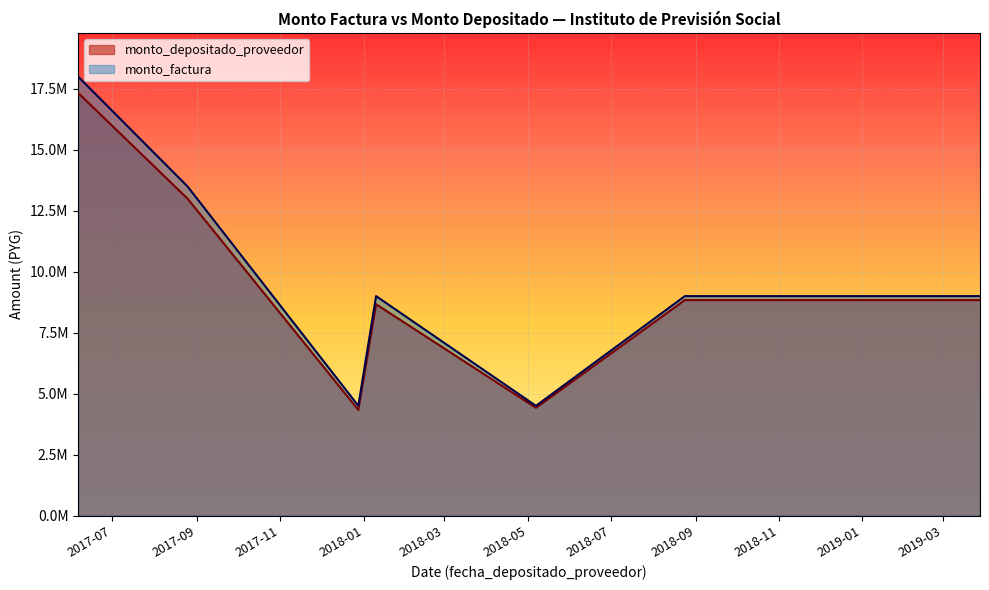

How many data points in monto_depositado_proveedor are above 8837829?

3